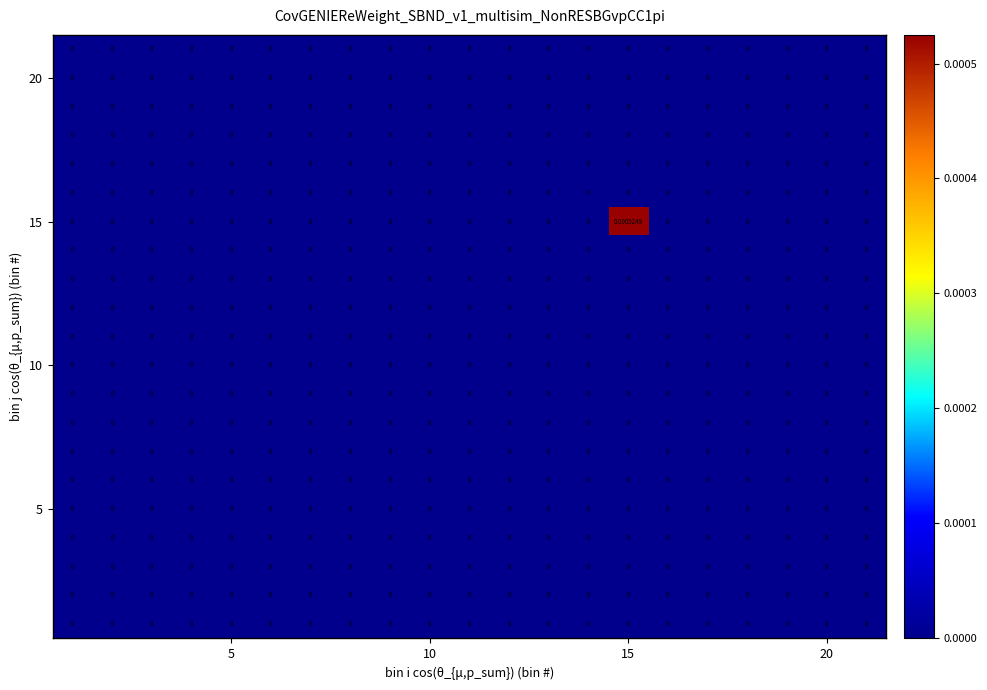

How many data points does each series have?

21